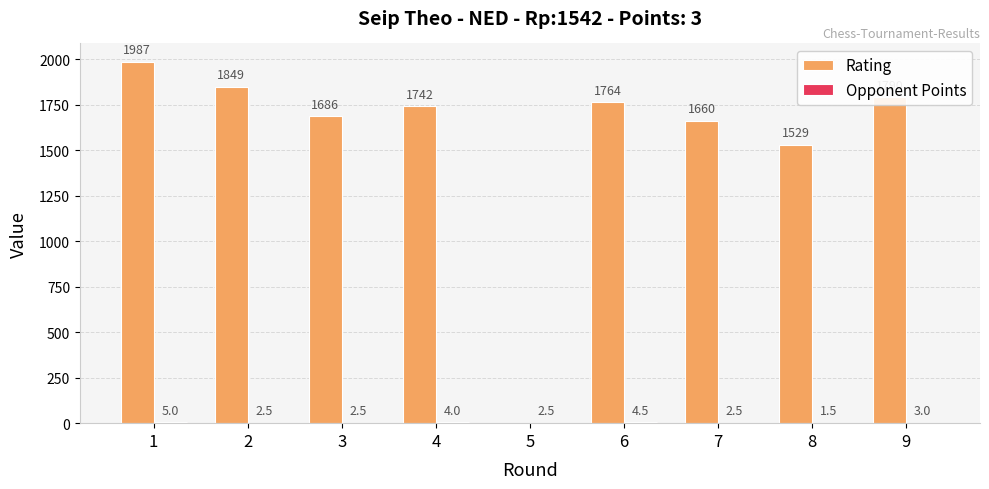

What is the total value across all series at 3?

1688.5